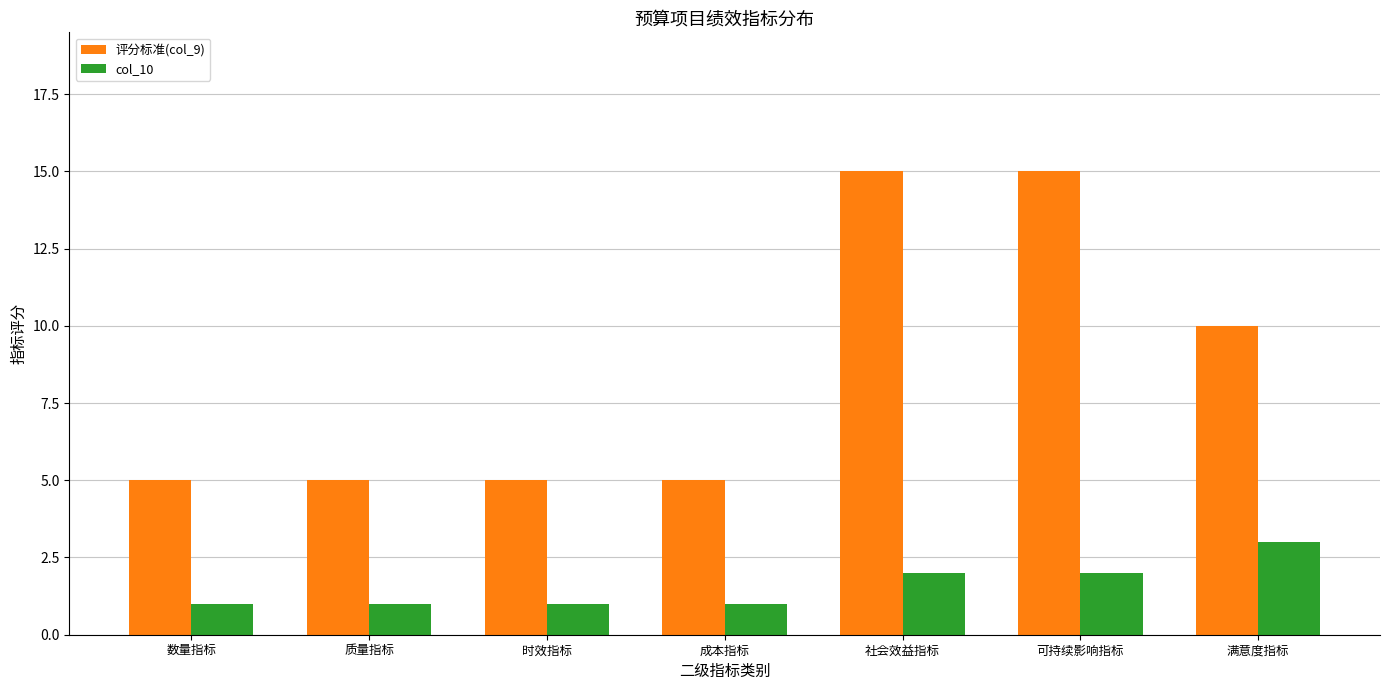

Count the 评分标准(col_9) values in the range 5 to 15.

7